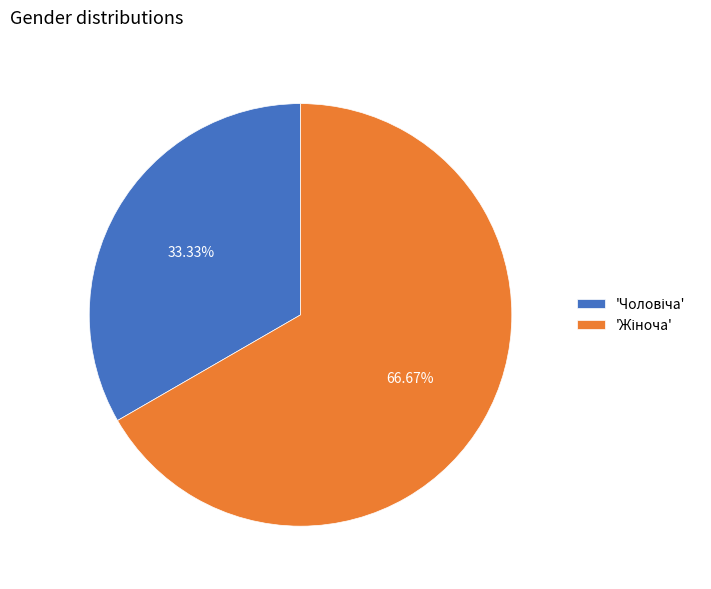

Is there any slice that represents more than half of the pie?

Yes